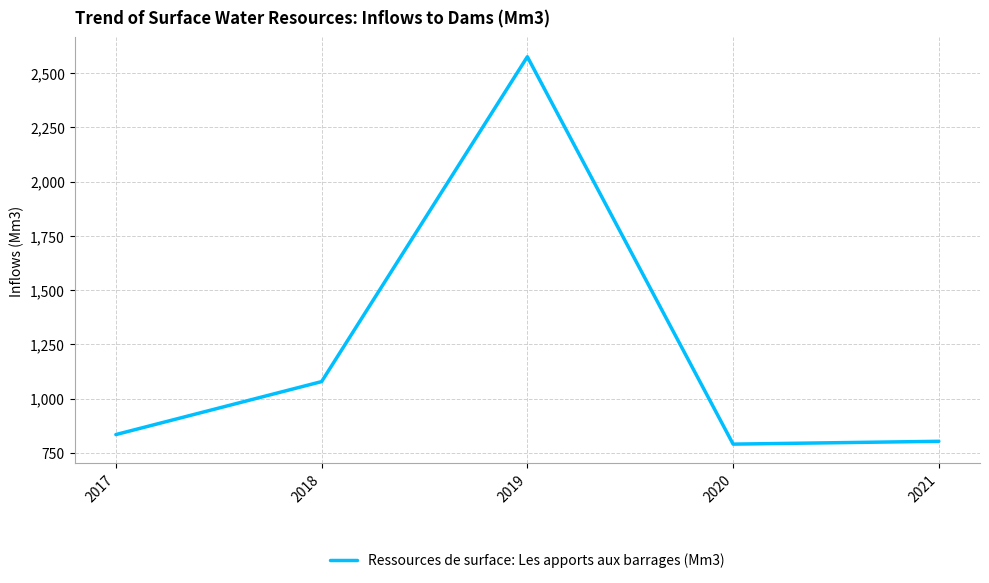

What is the sum of the values at 2020 and 2017?

1626